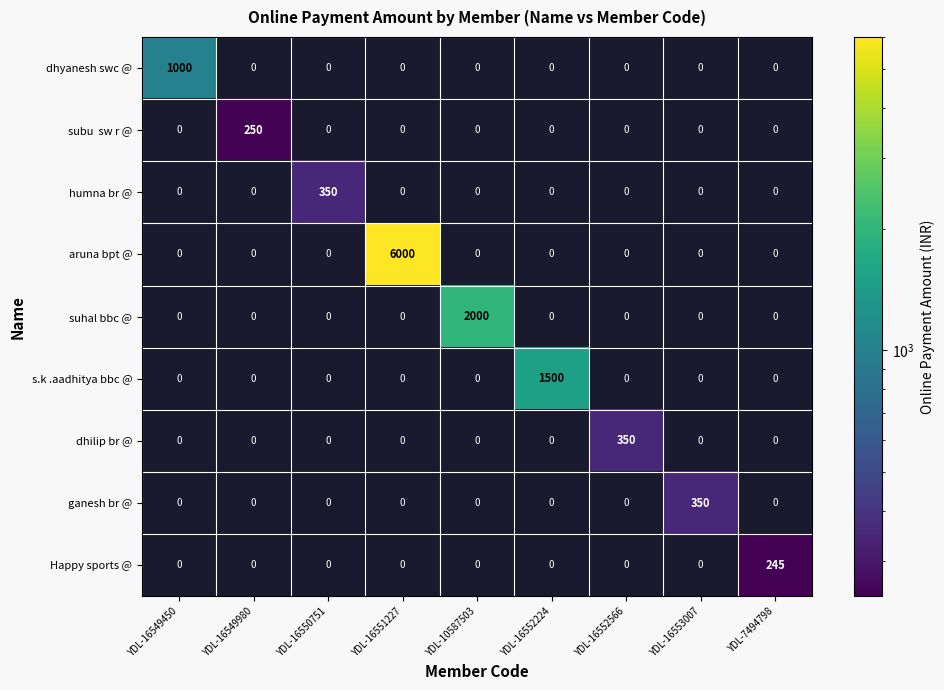

Is it true that s.k .aadhitya bbc @ equals -917 at YDL-16553007?

False